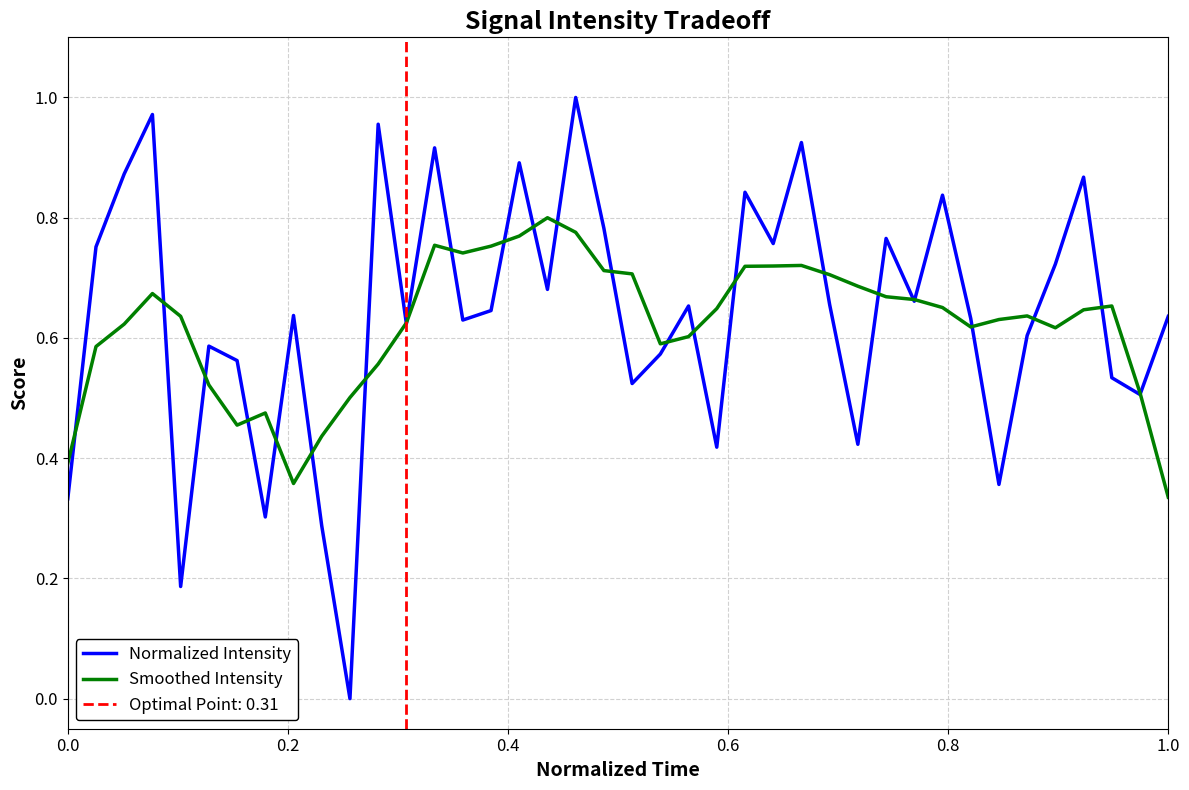

How many interior local peaks does the Normalized Intensity series have?

13